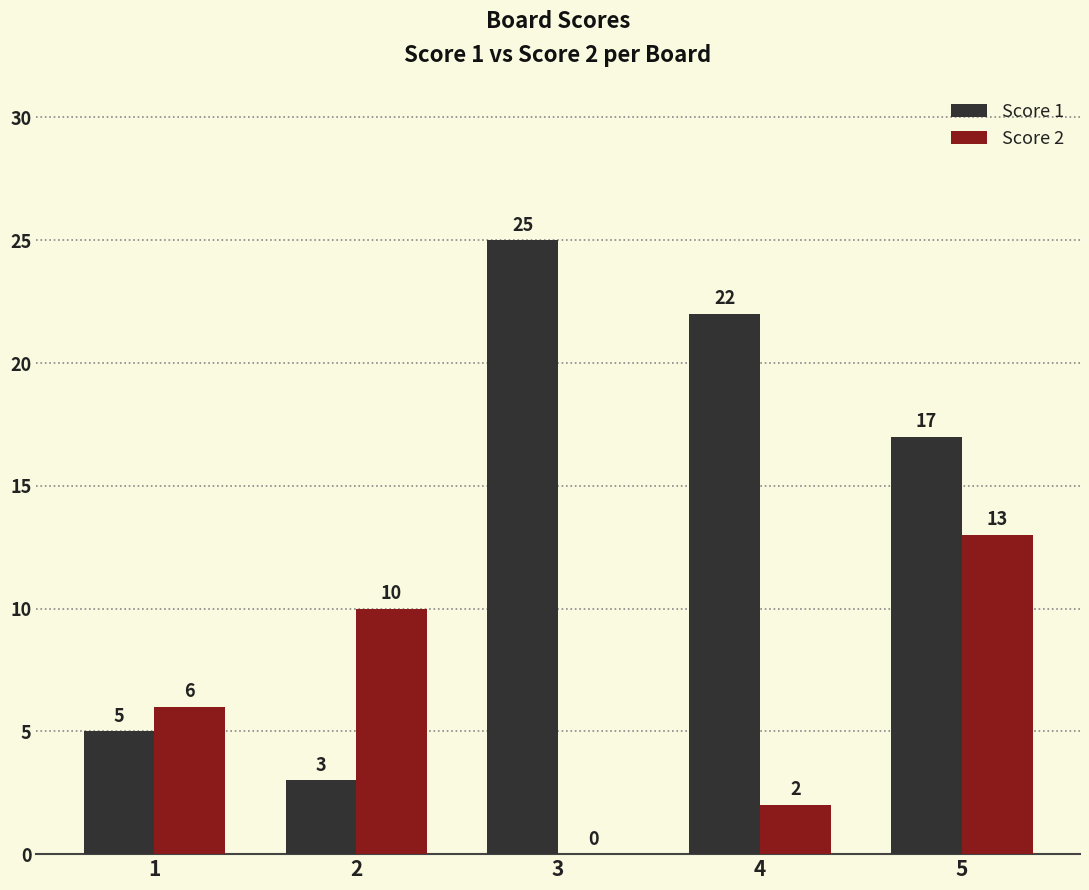

Between 1 and 2, which series saw the biggest shift?

Score 2